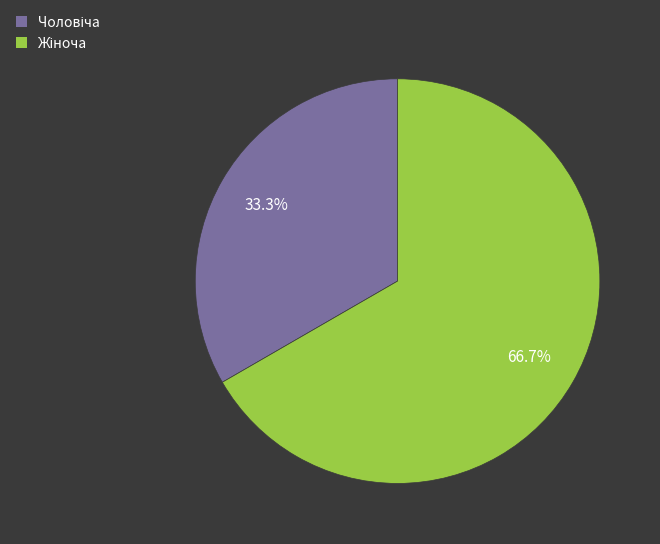

Is there a majority slice in this chart?

Yes